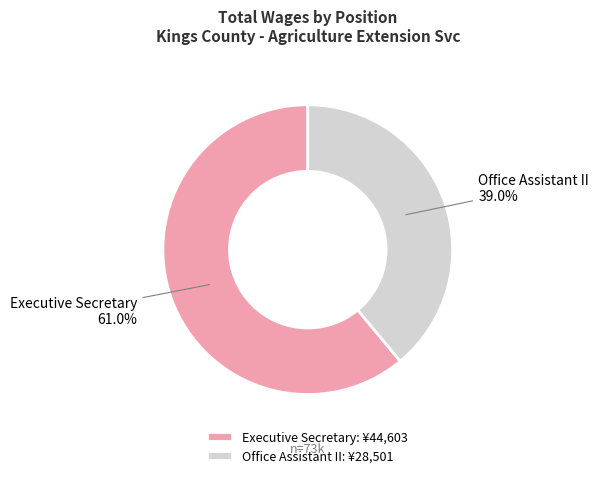

How much of the chart is everything except Executive Secretary?

39.0%